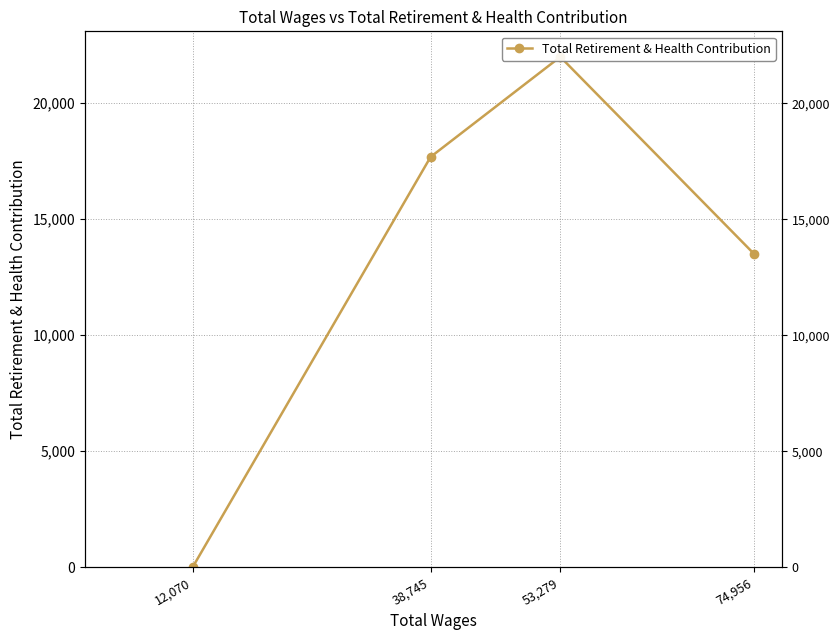

True or false: the data shows 10335 at 38,745.

False